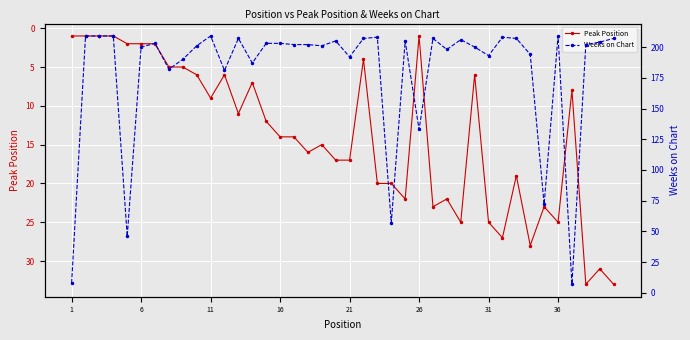

True or false: Peak Position has more than 0 interior local peaks.

True